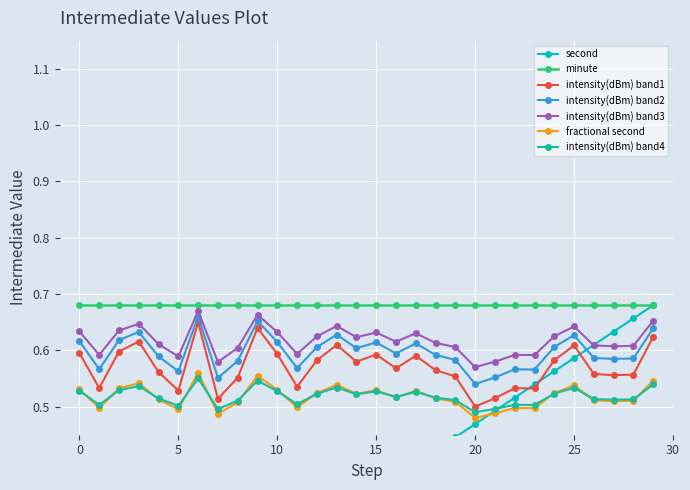

True or false: intensity(dBm) band1 and minute cross at least once.

False